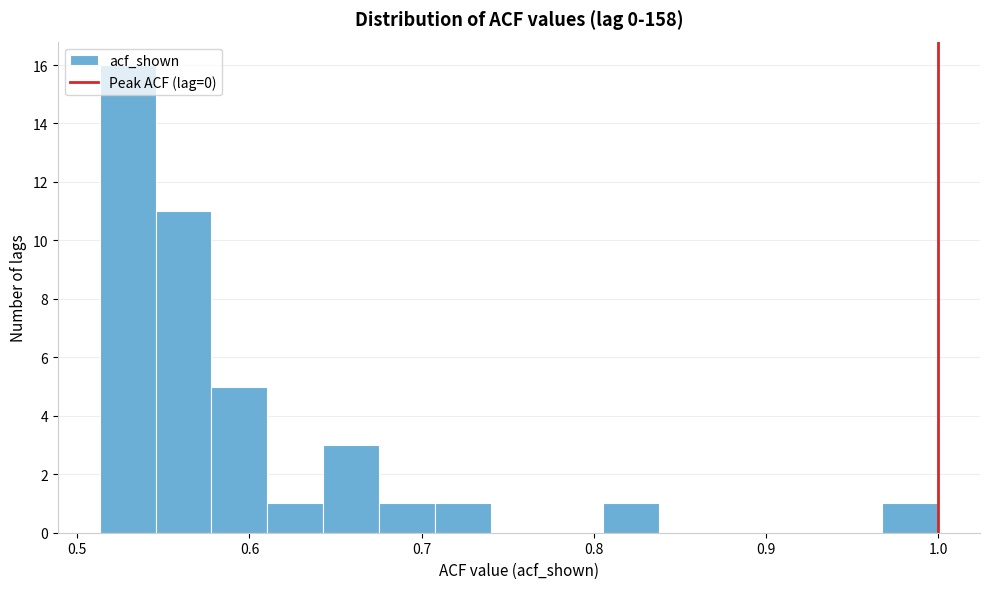

Read against the x-axis, roughly where is the centre of the tallest bar?

0.53